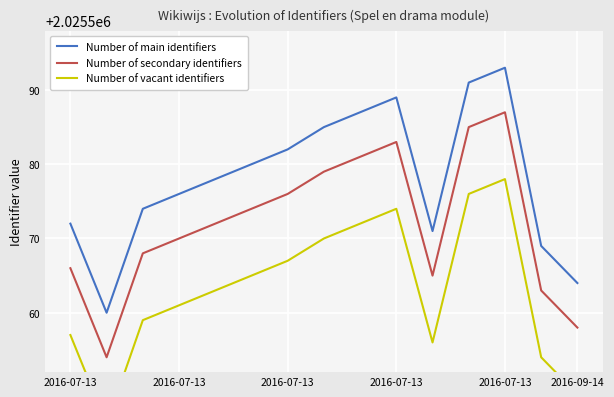

Between 2016-07-13 and 8, which is larger?

8